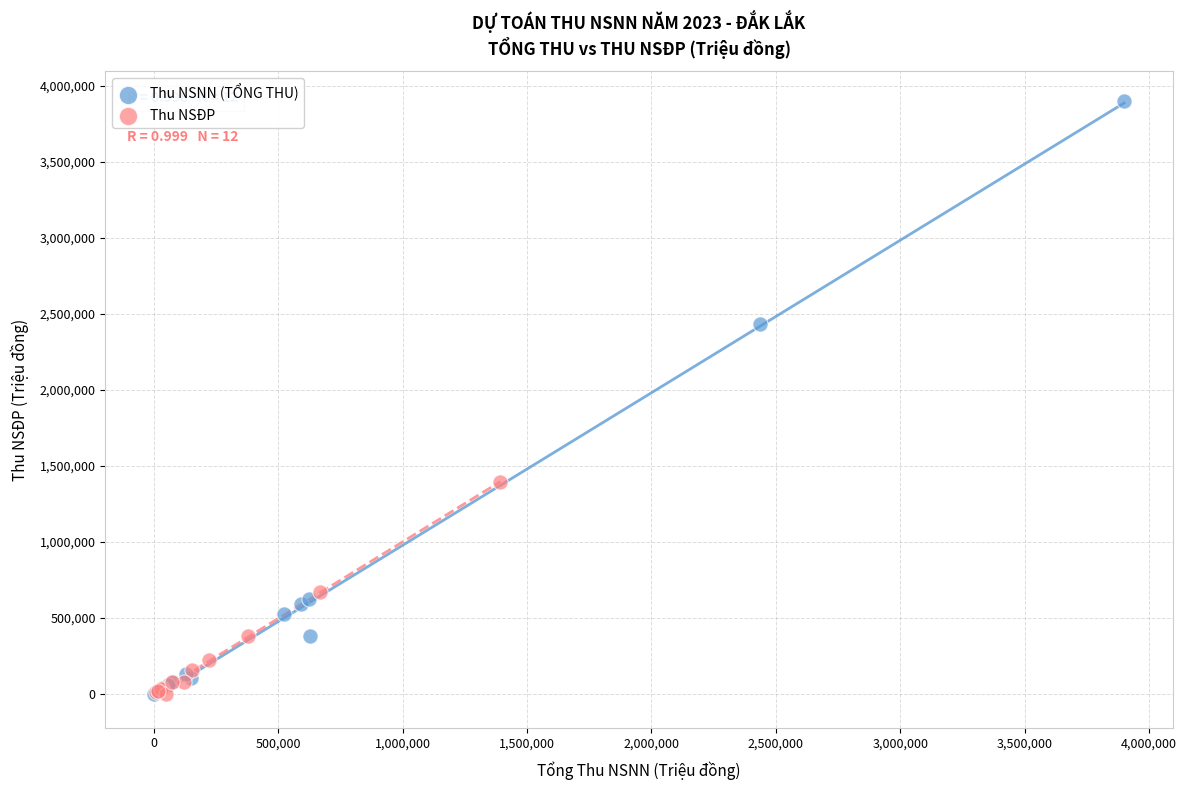

Which series has the widest spread of Y values?

Thu NSNN (TỔNG THU)